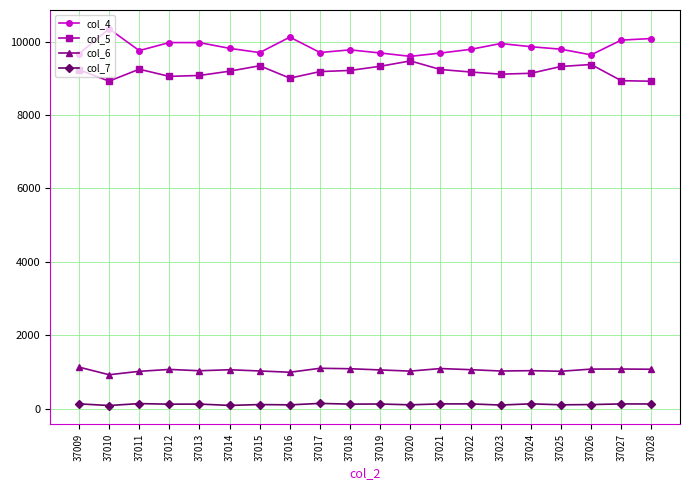

What is the value of the col_4 point at the 12th from the left?

9598